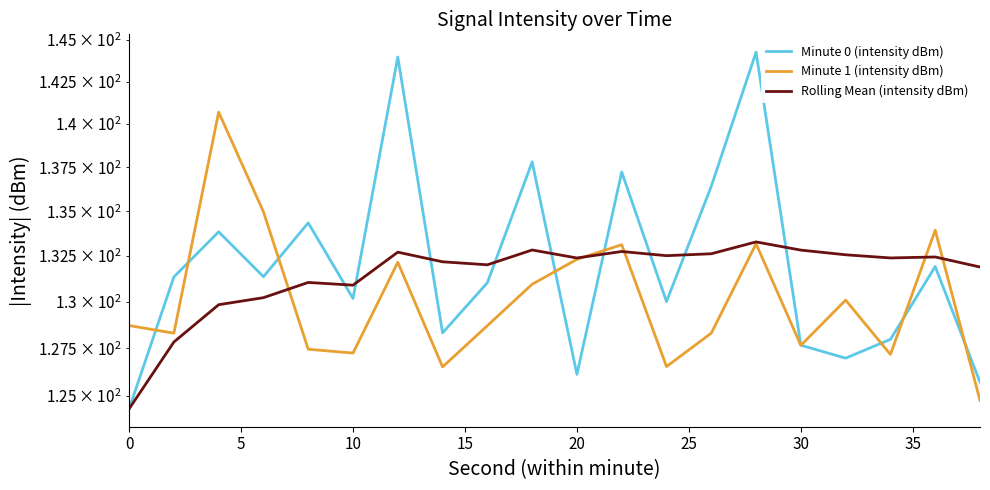

What is the average value of the Minute 1 (intensity dBm) series?

130.1